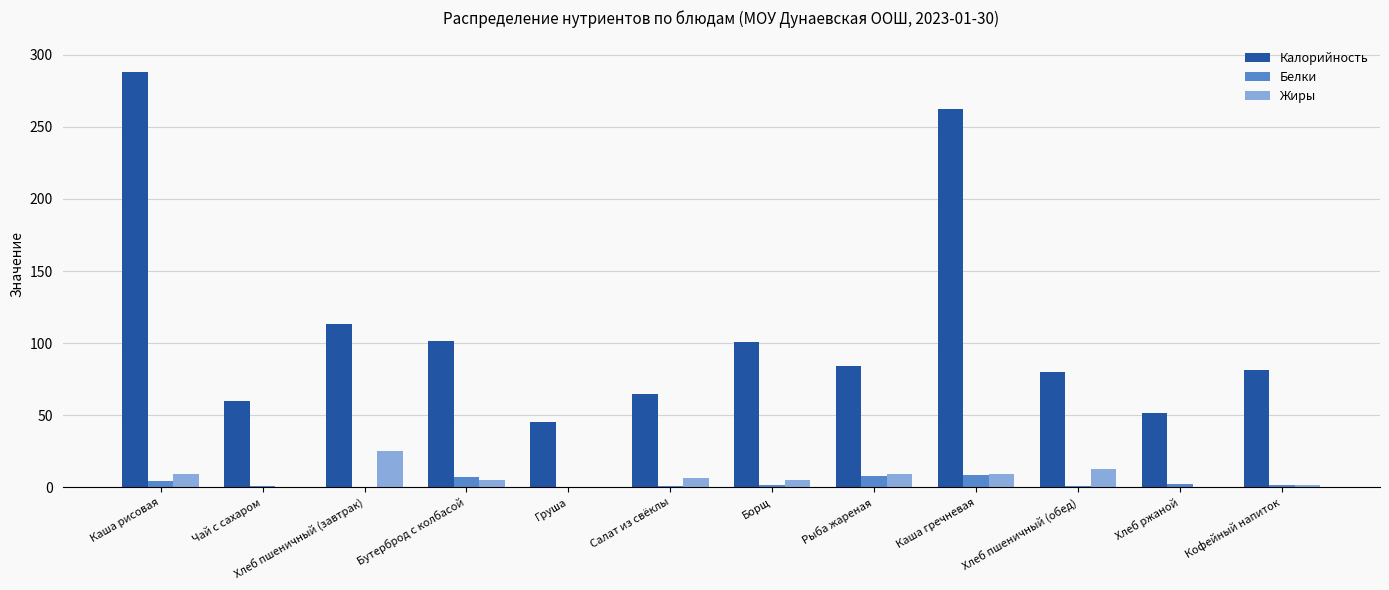

Between Чай с сахаром and Борщ, which series saw the biggest shift?

Калорийность